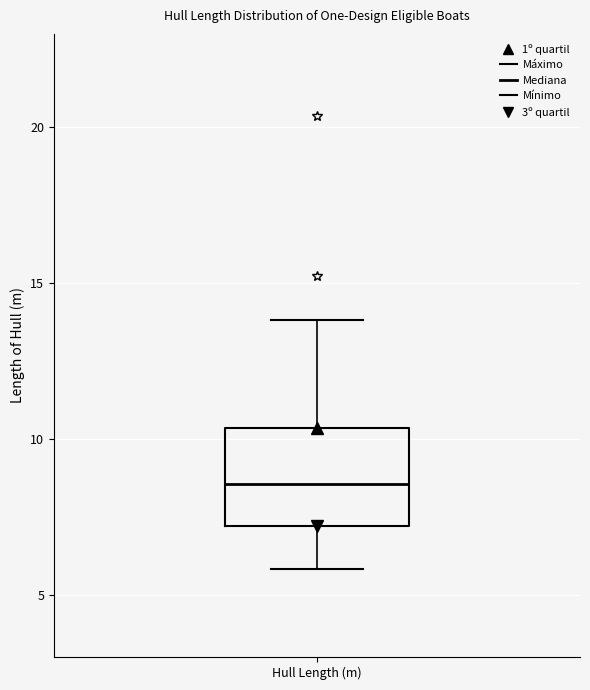

Read this box plot against the y-axis: the position of the median line, the range covered by the box, and the ends of both whiskers. The values are not printed on the chart, so give them approximately, as read against the axis.

median 8.5, box 7.0 to 10.5, whiskers 6.0 to 14.0